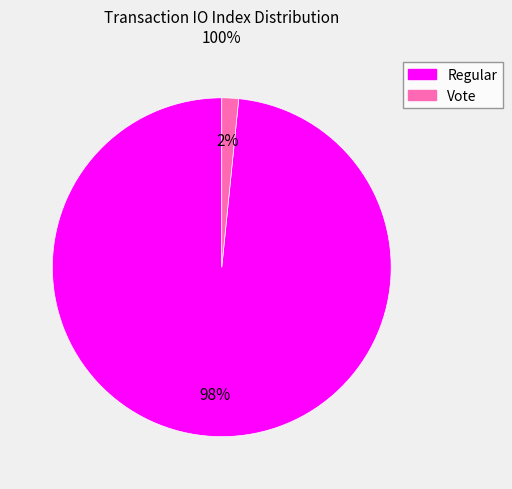

What percentage is the Regular slice, to the nearest percent?

98%